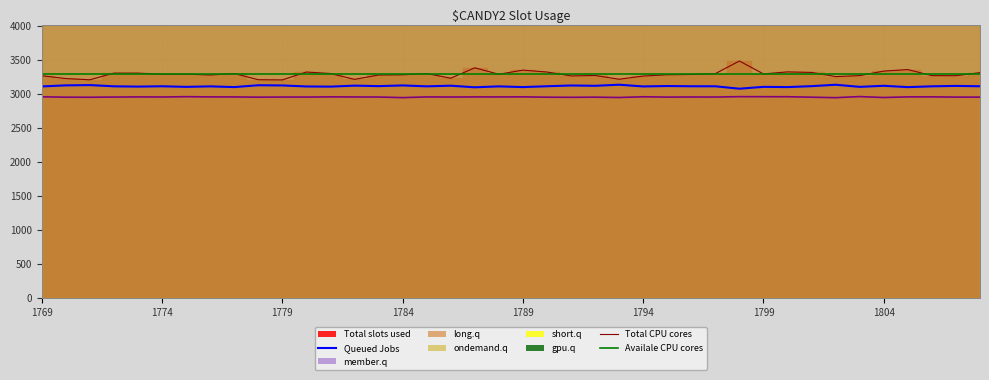

What is the minimum value for Availale CPU cores?

3290.1